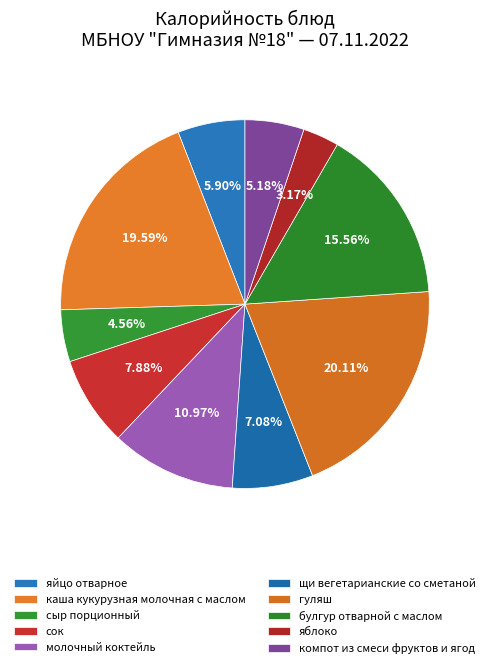

Count the number of slices in the pie.

10